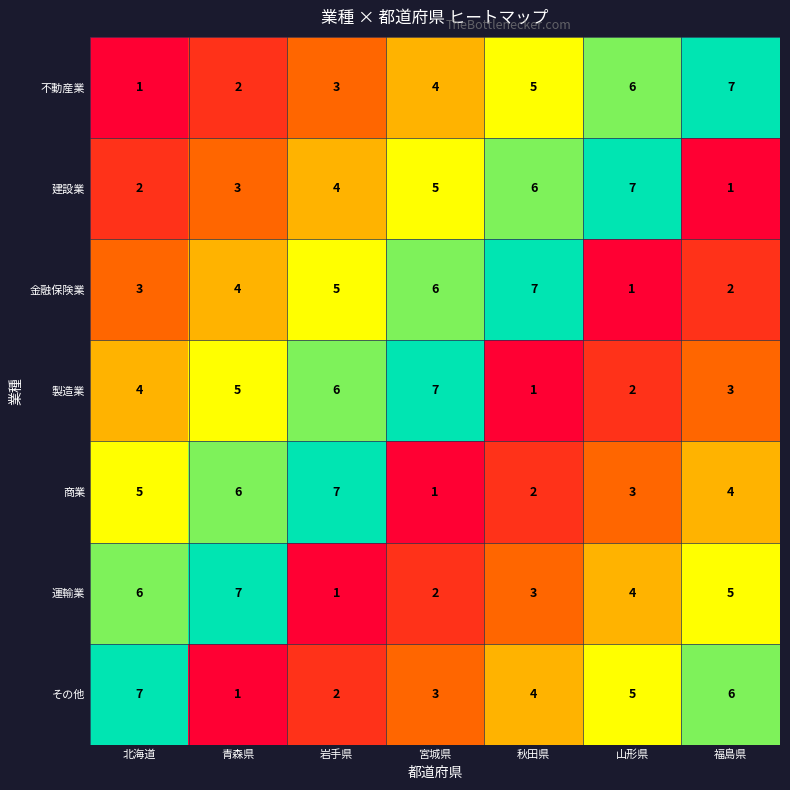

Count the number of data series in this chart.

7